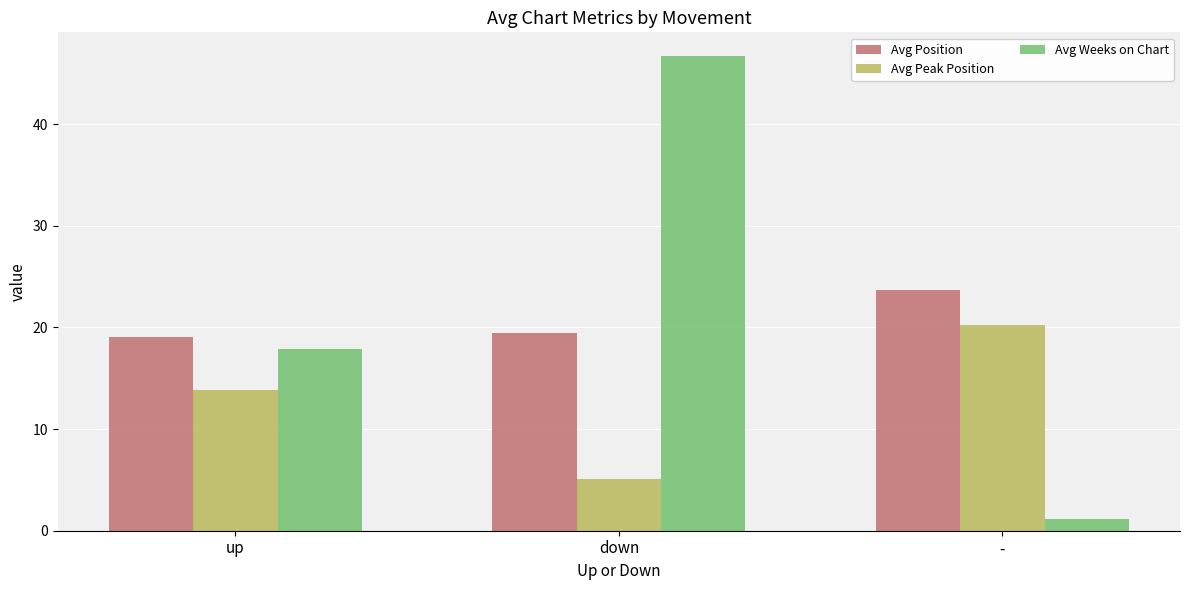

What is the approximate value of Avg Weeks on Chart at -?

1.2